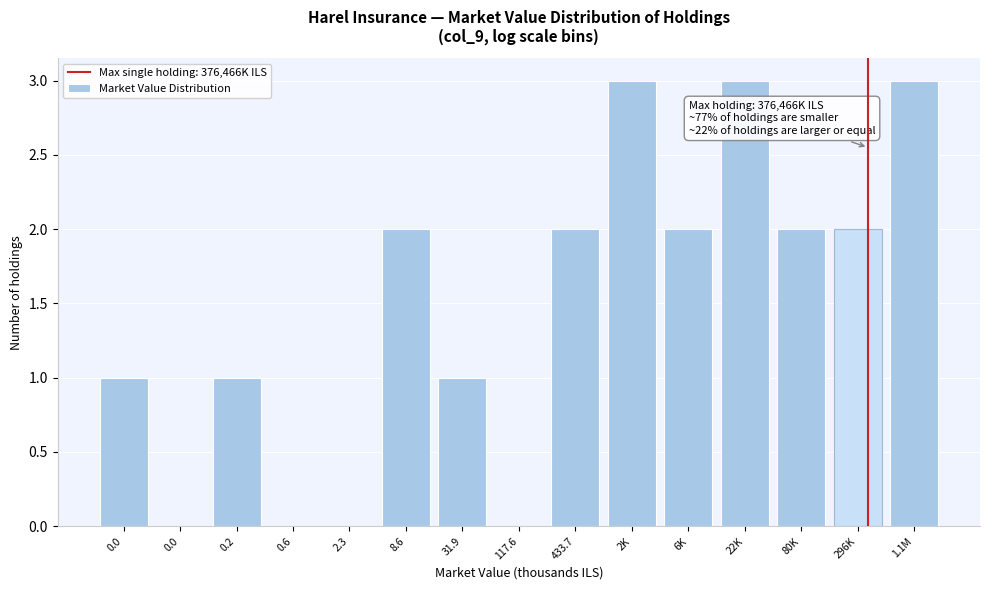

Count the number of data series in this chart.

1